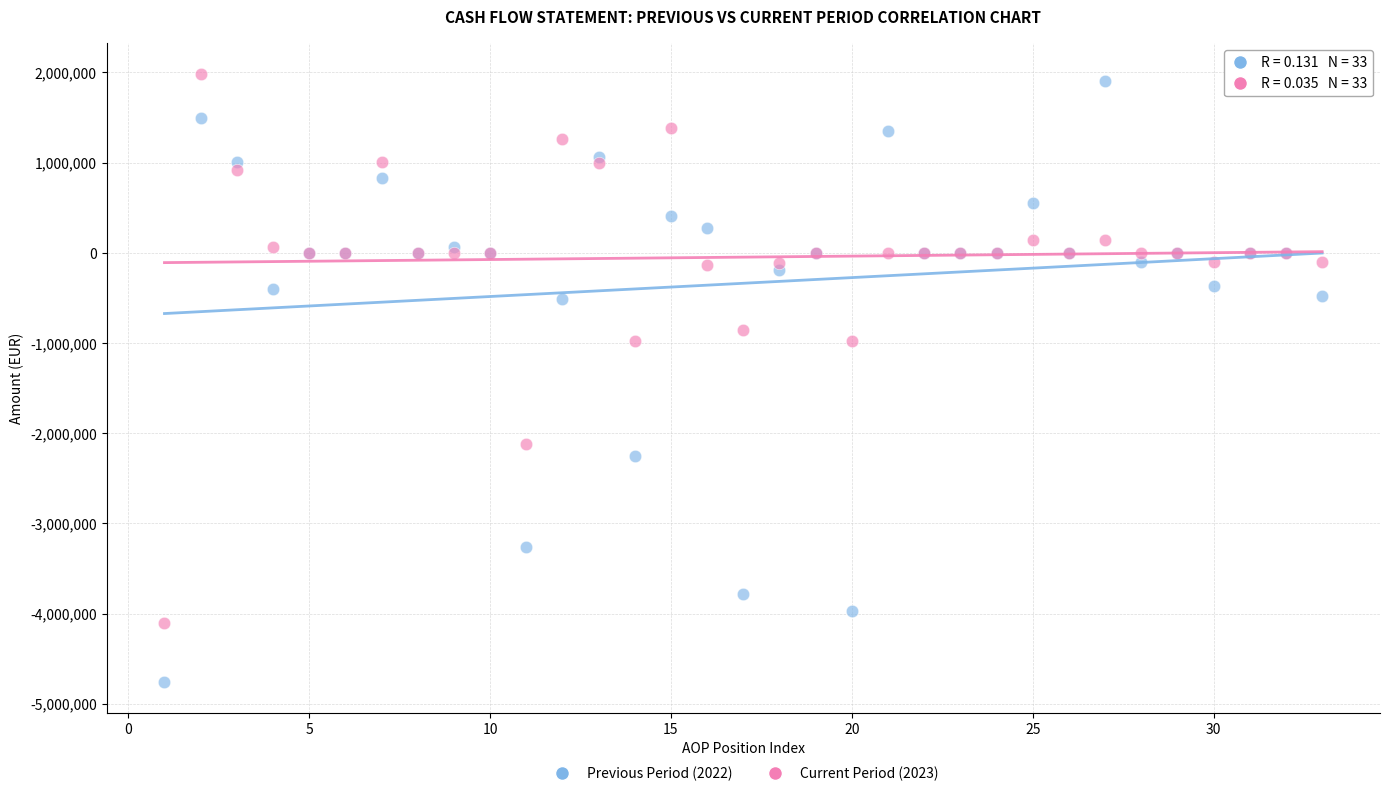

Which series has the widest spread of Y values?

Previous Period (2022)